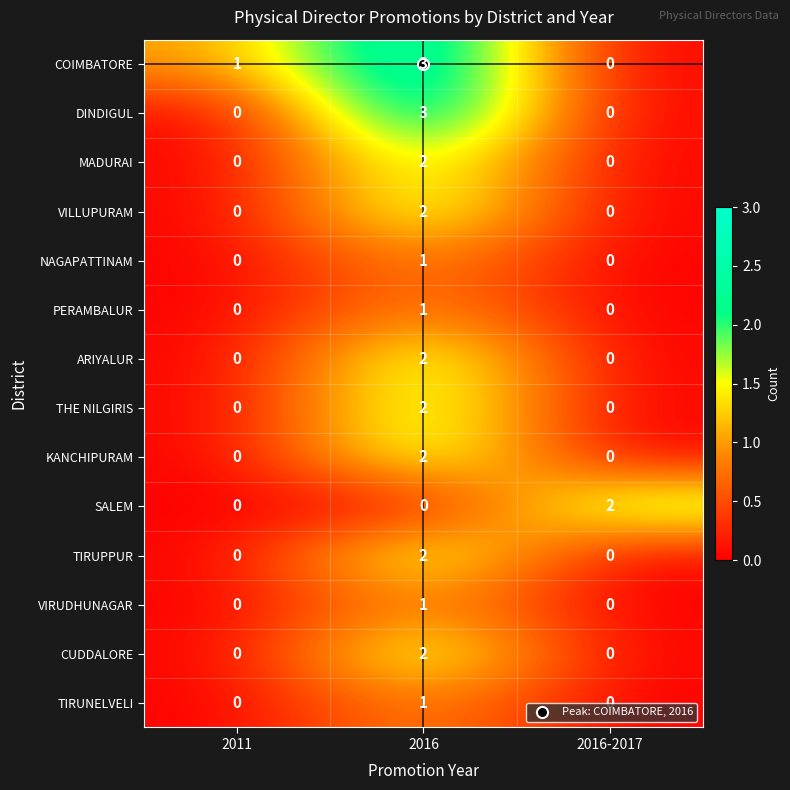

Which series has the largest total across all categories?

COIMBATORE